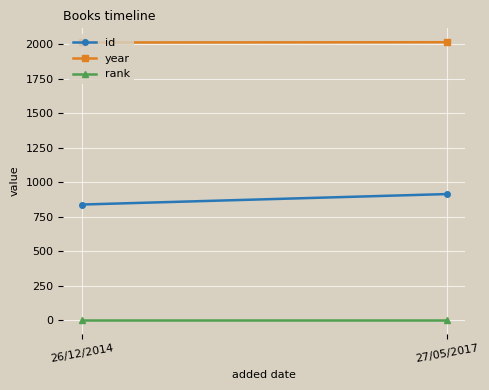

How many lines are shown in the chart?

3